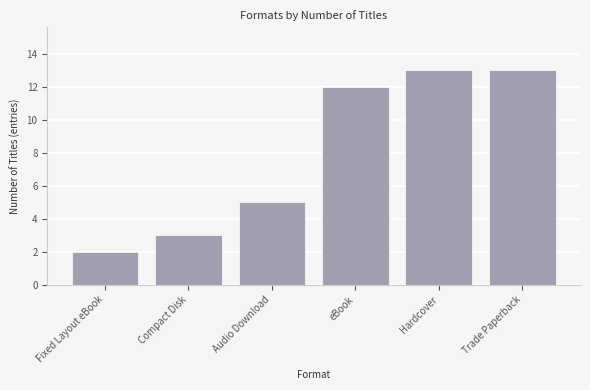

Is it true that the value at eBook is 12?

True